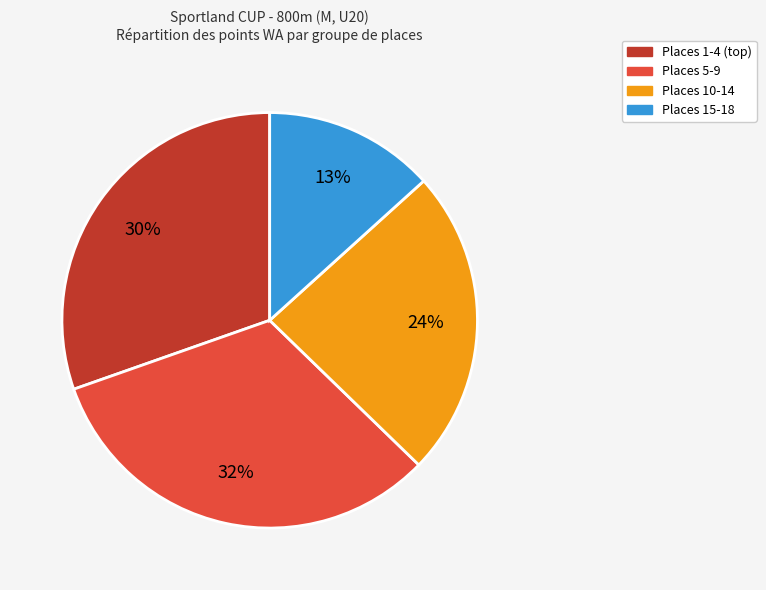

Is there a majority slice in this chart?

No